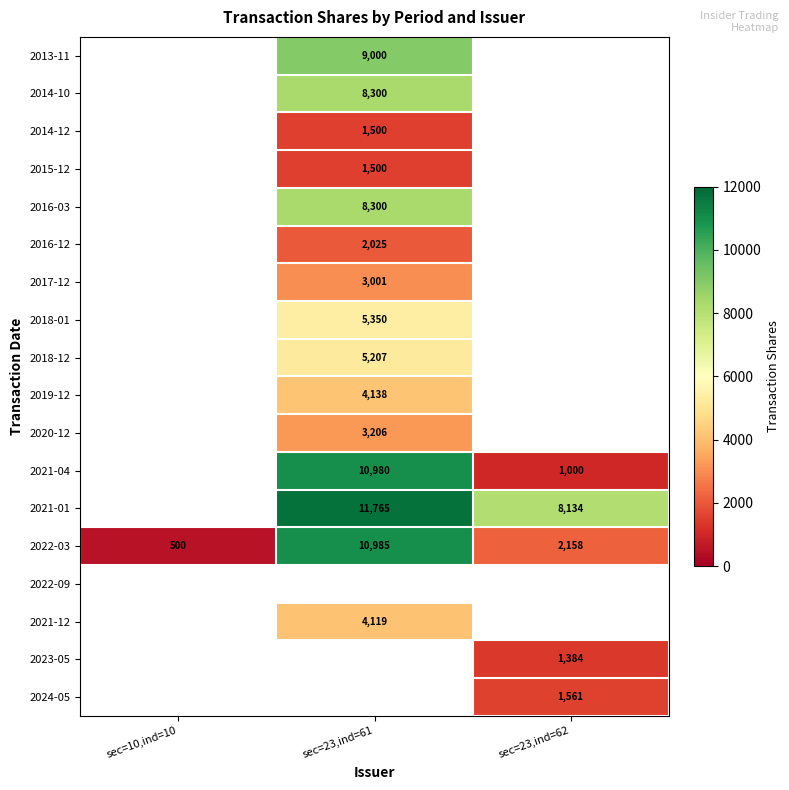

Where is 2022-03 nearest to the value 5742?

sec=23,ind=62